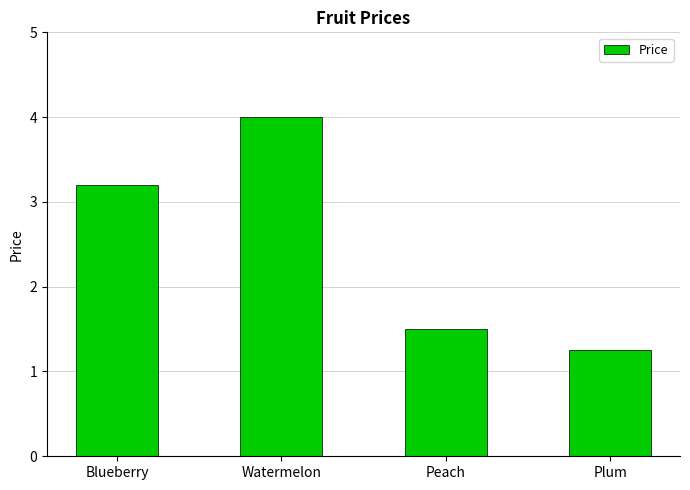

Where is the data nearest to the value 2?

Peach